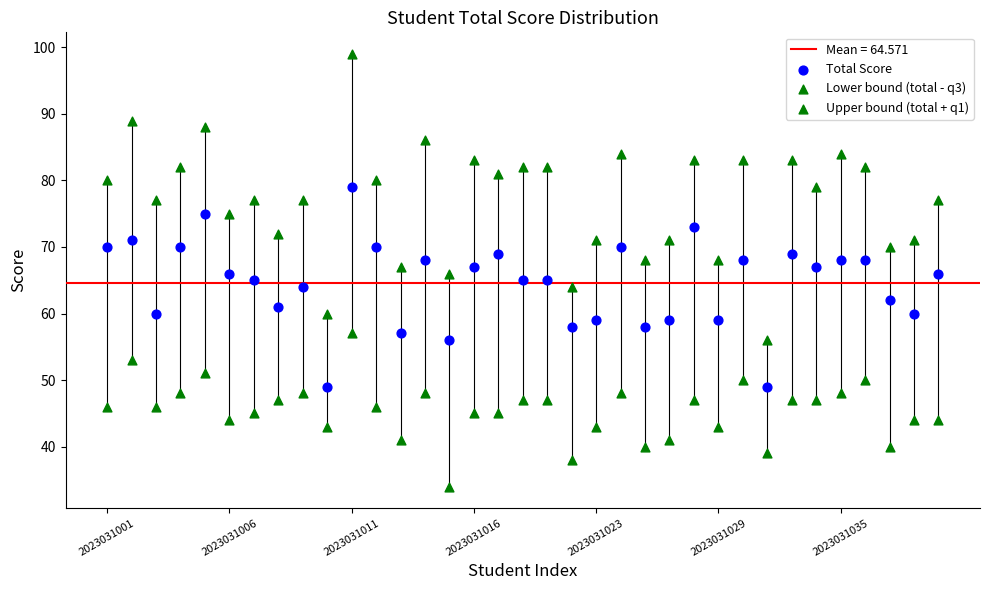

How many data points are displayed?

105